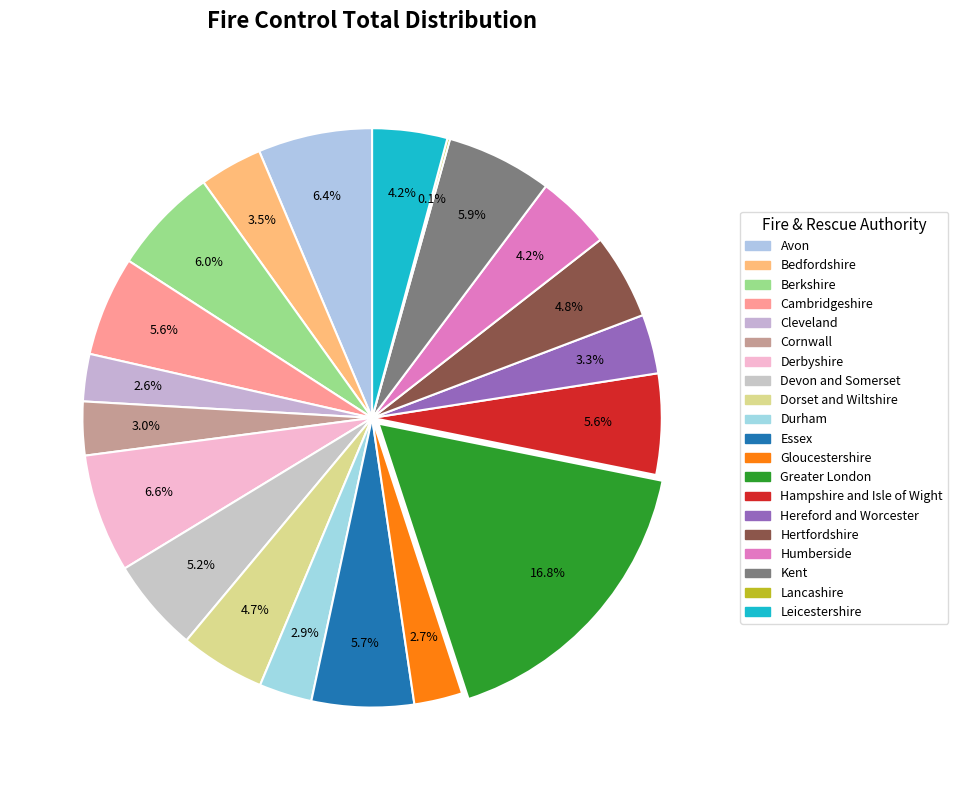

What percentage is NOT represented by Cleveland?

97.4%